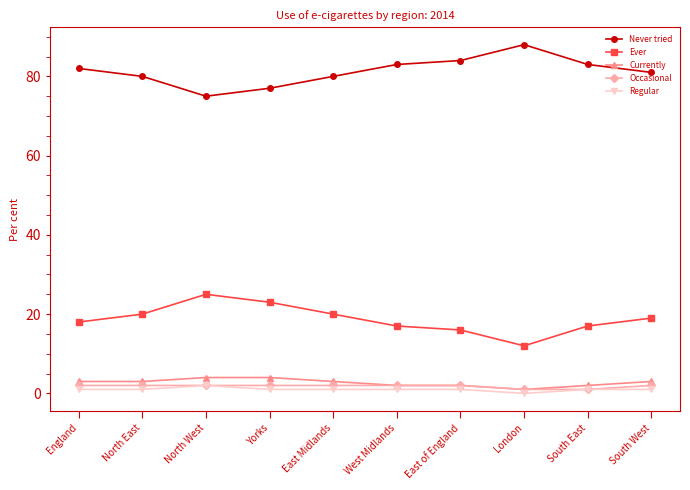

Is it true that Never tried equals 88 at London?

True